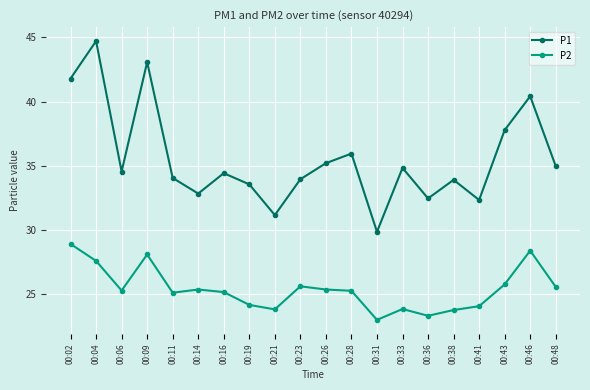

In P1, how many points are lower than both neighbors (excluding endpoints)?

6